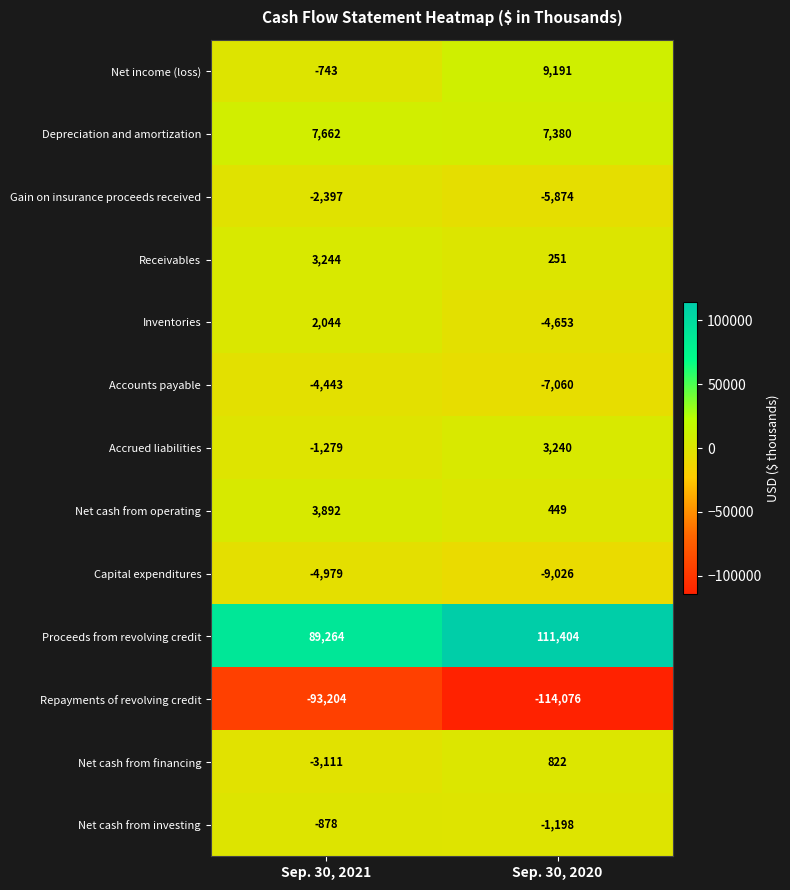

What is the smallest value displayed?

-114076